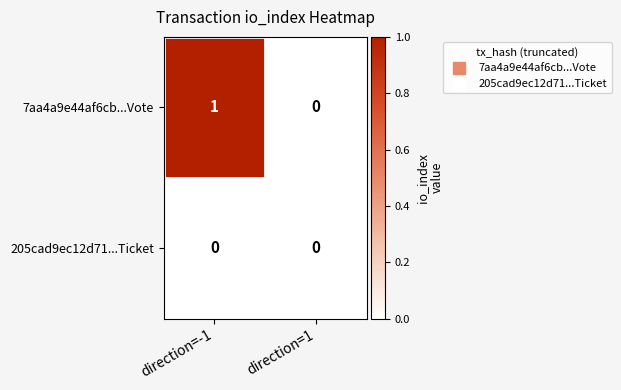

True or false: 205cad9ec12d71...Ticket has a value of 0 at direction=1.

True